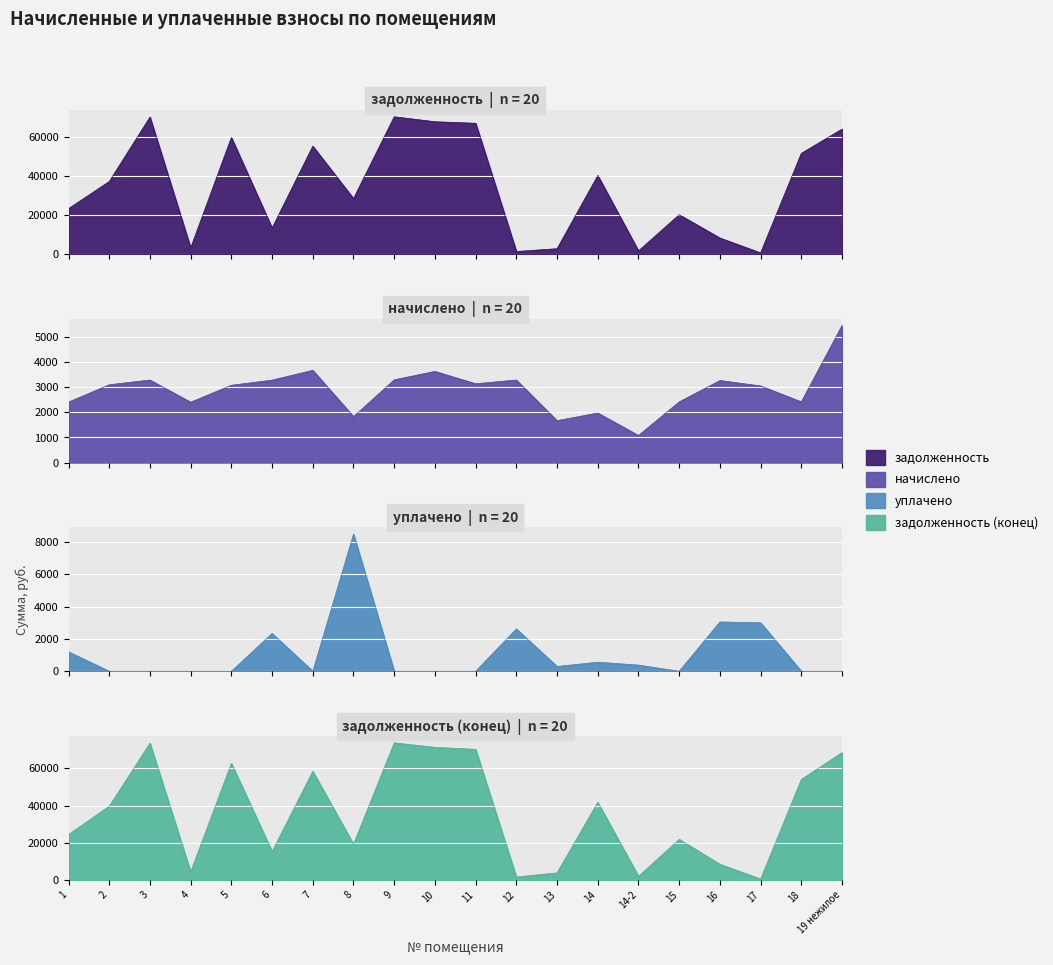

At which category does начислено reach its first local valley?

4